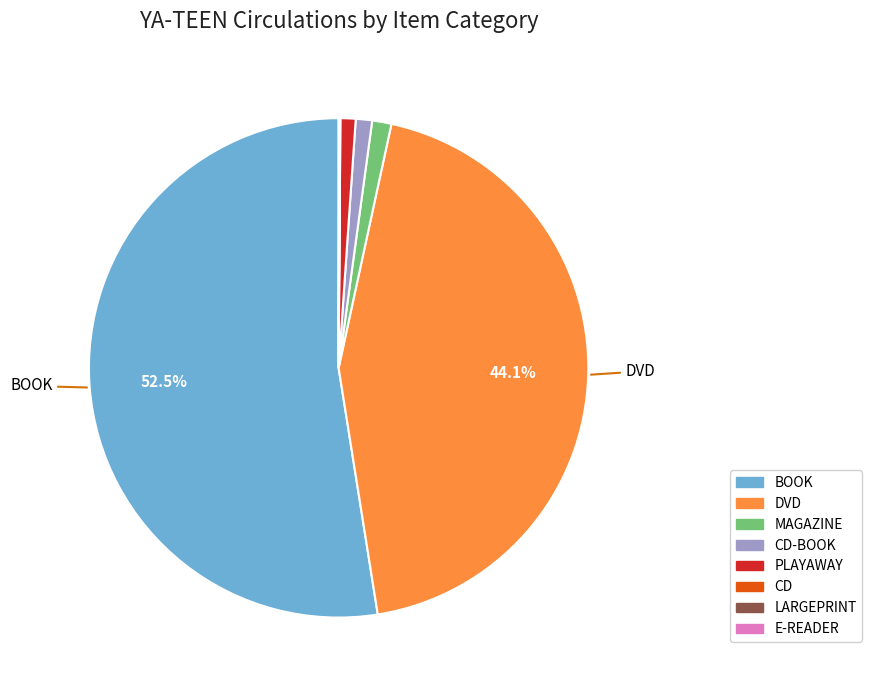

Does any single category account for the majority?

Yes